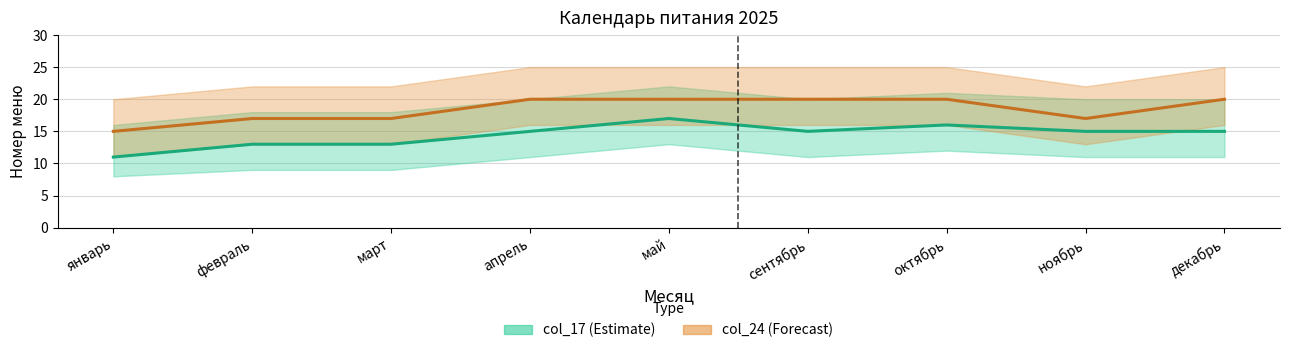

What position from the left is апрель?

4